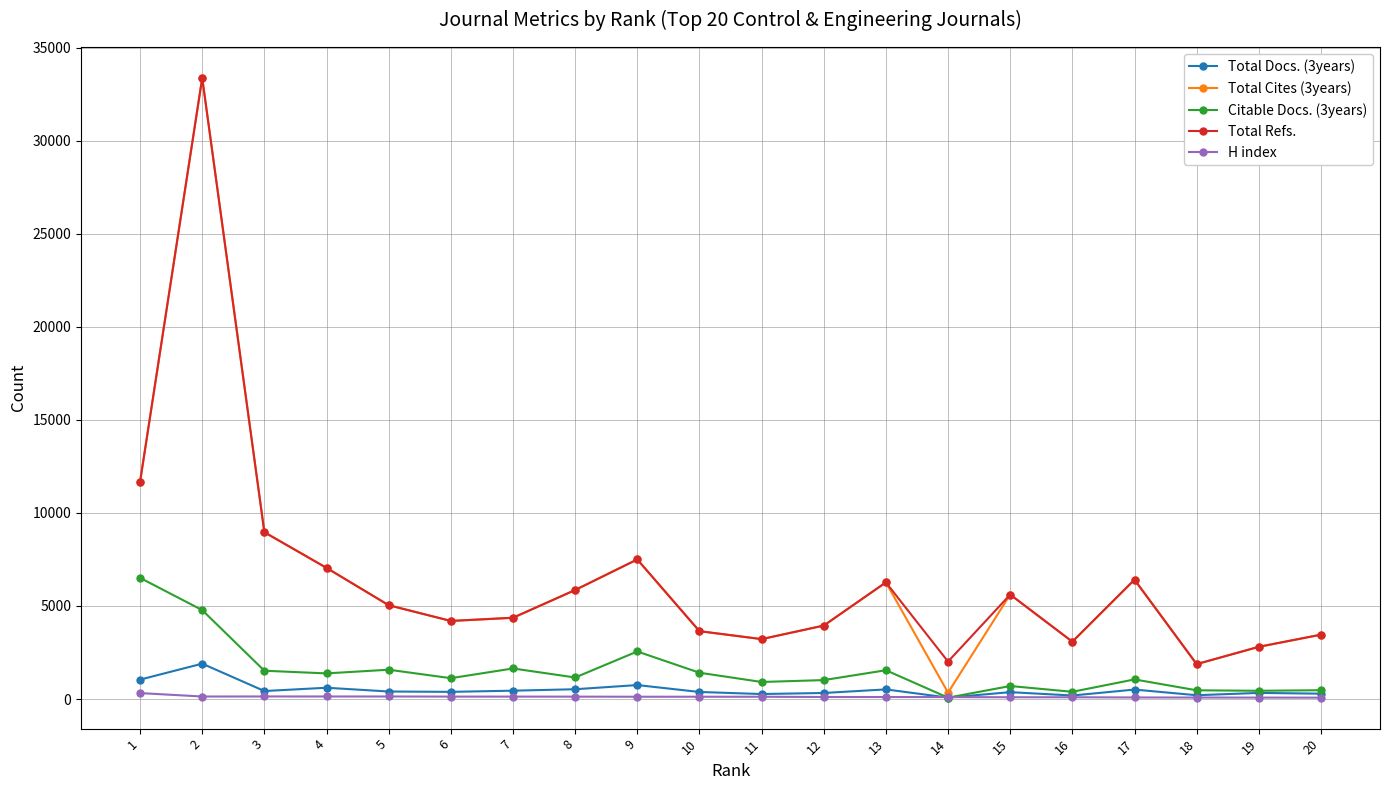

At how many categories does at least one series exceed 1039?

20